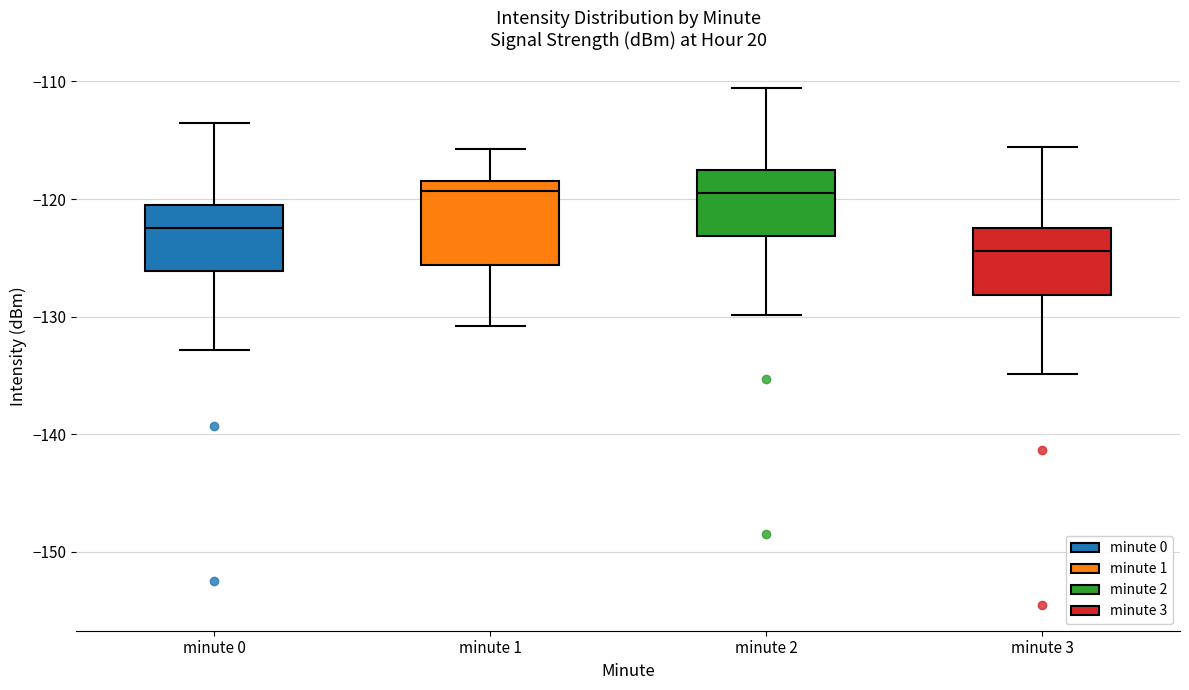

Where does the median line of the box for minute 2 sit on the y-axis? The values are not printed on the chart, so give them approximately, as read against the axis.

-119